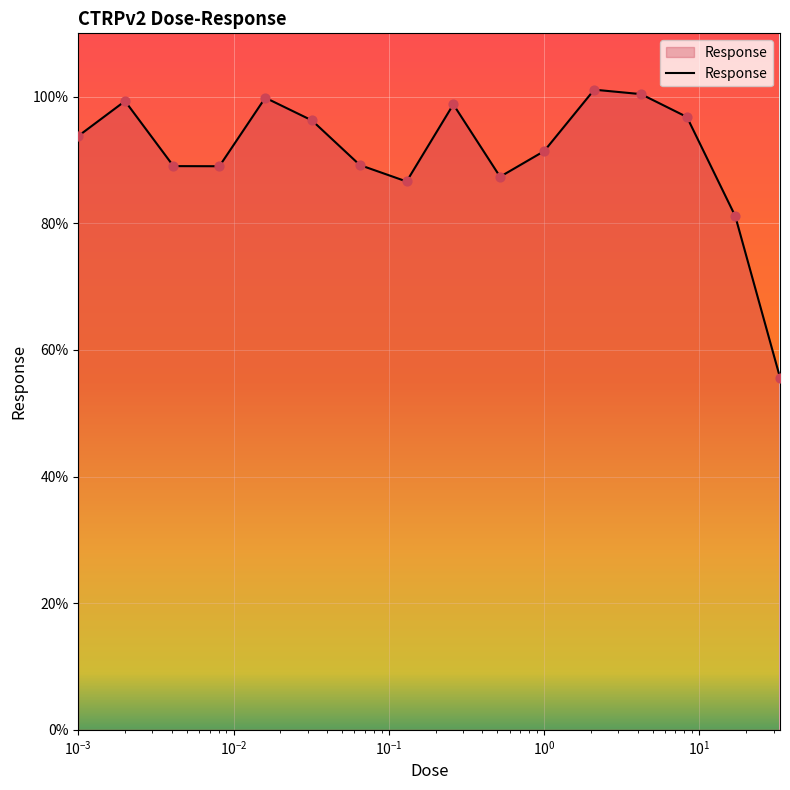

What is the difference between the maximum and minimum values?

45.5